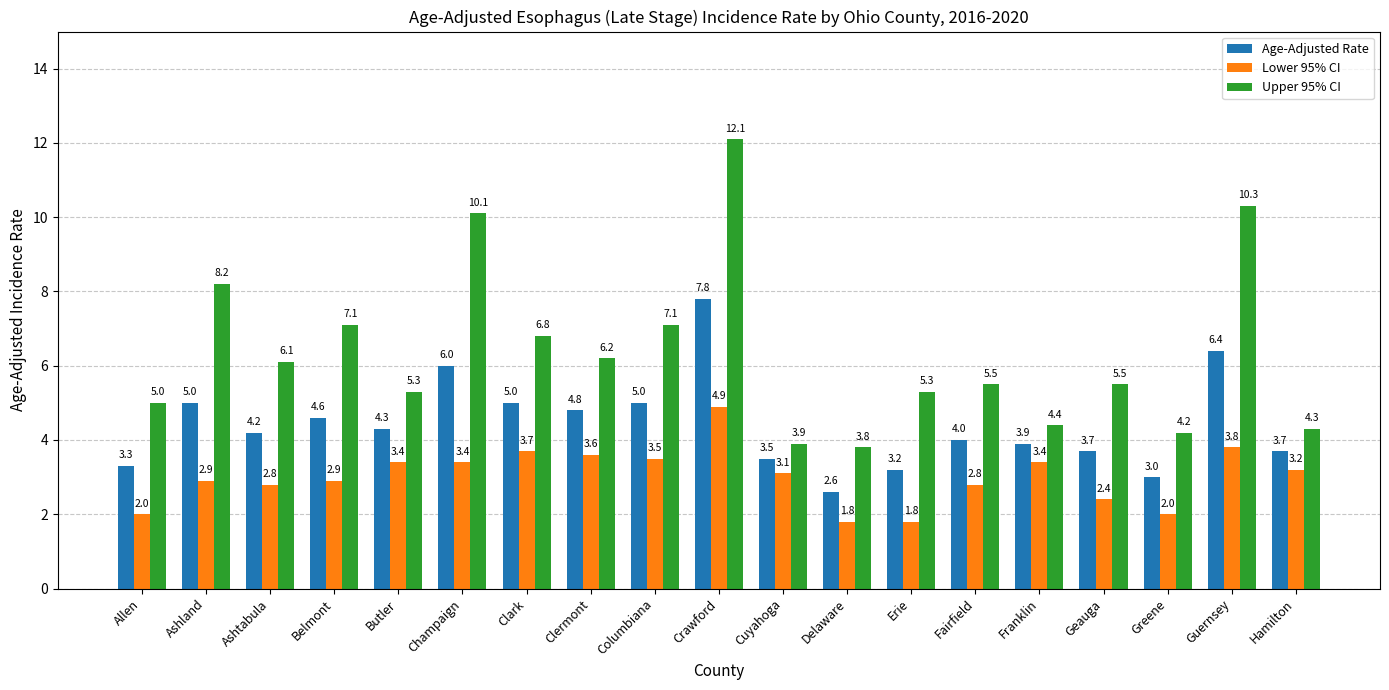

List the series in order of their overall mean, lowest first.

Lower 95% CI, Age-Adjusted Rate, Upper 95% CI